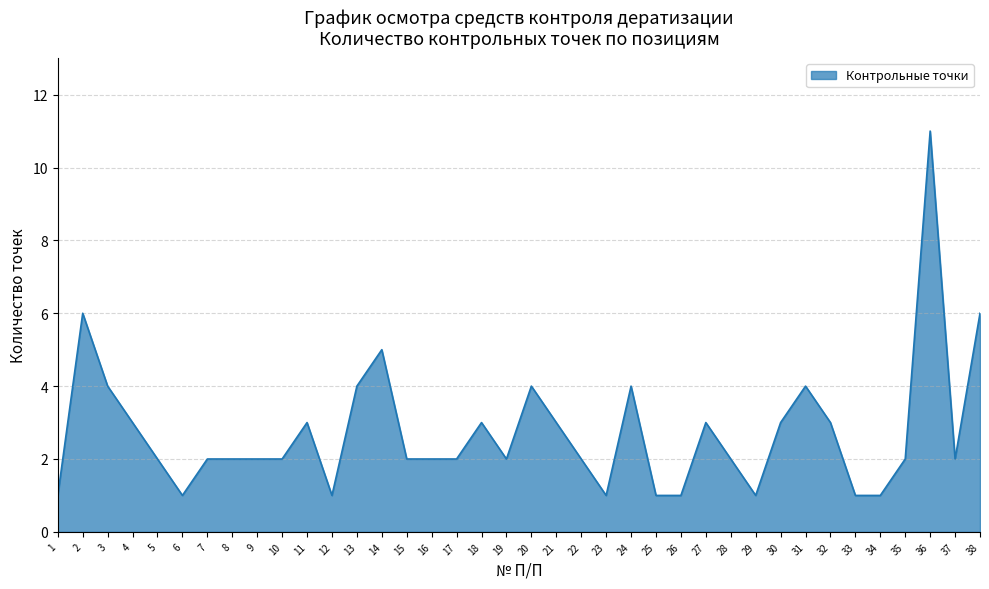

Does the chart have visible grid lines?

Yes